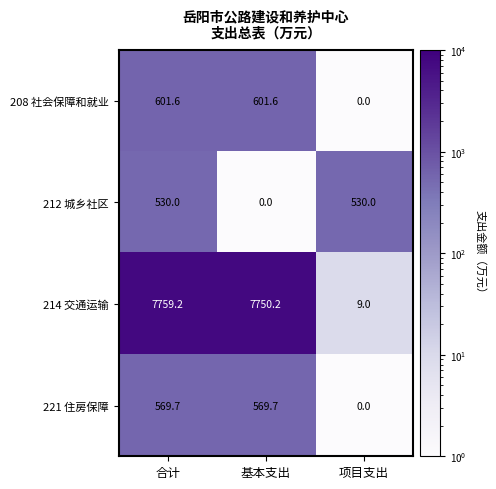

The value of 221 住房保障 at 合计 is 569.7. True or false?

True